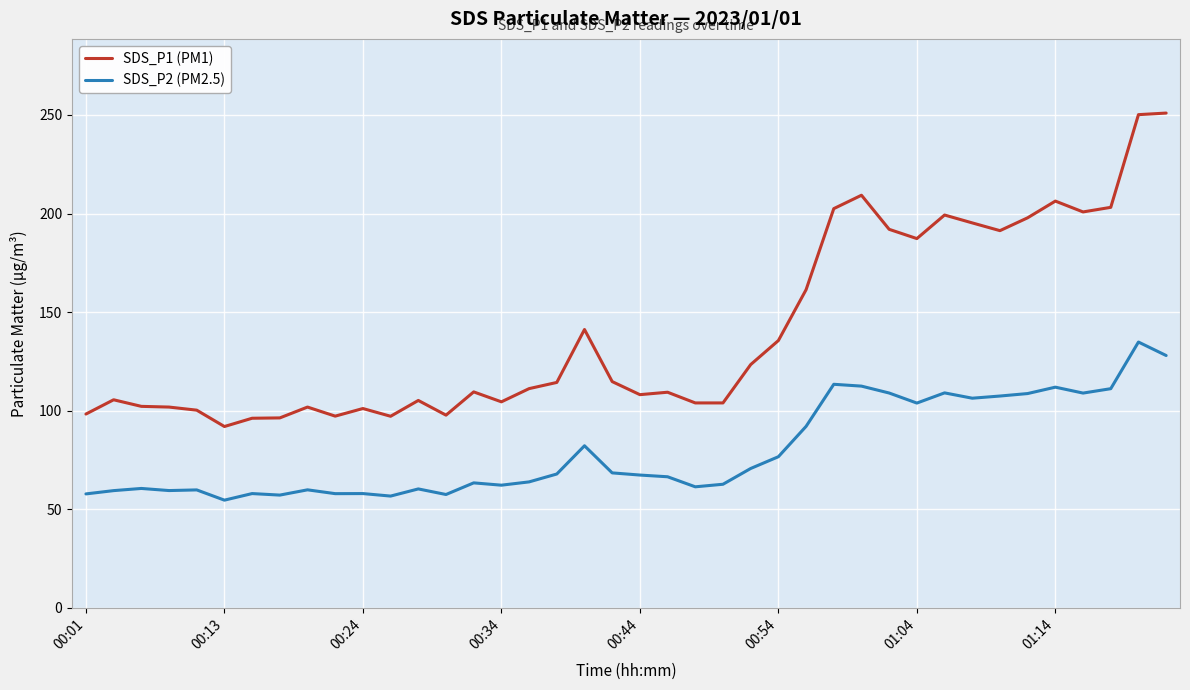

True or false: SDS_P1 (PM1) and SDS_P2 (PM2.5) cross at least once.

False